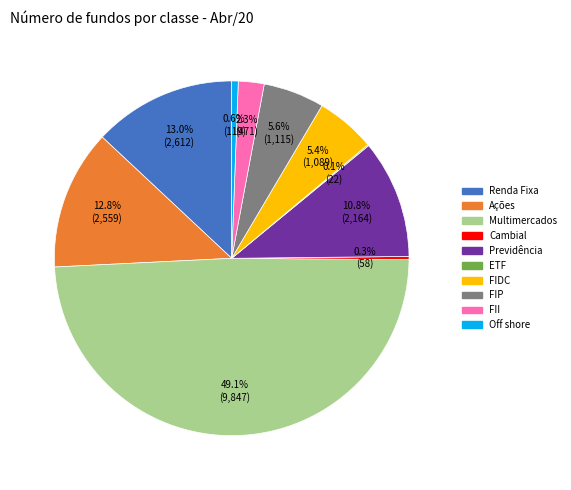

Which slice is the largest?

Multimercados